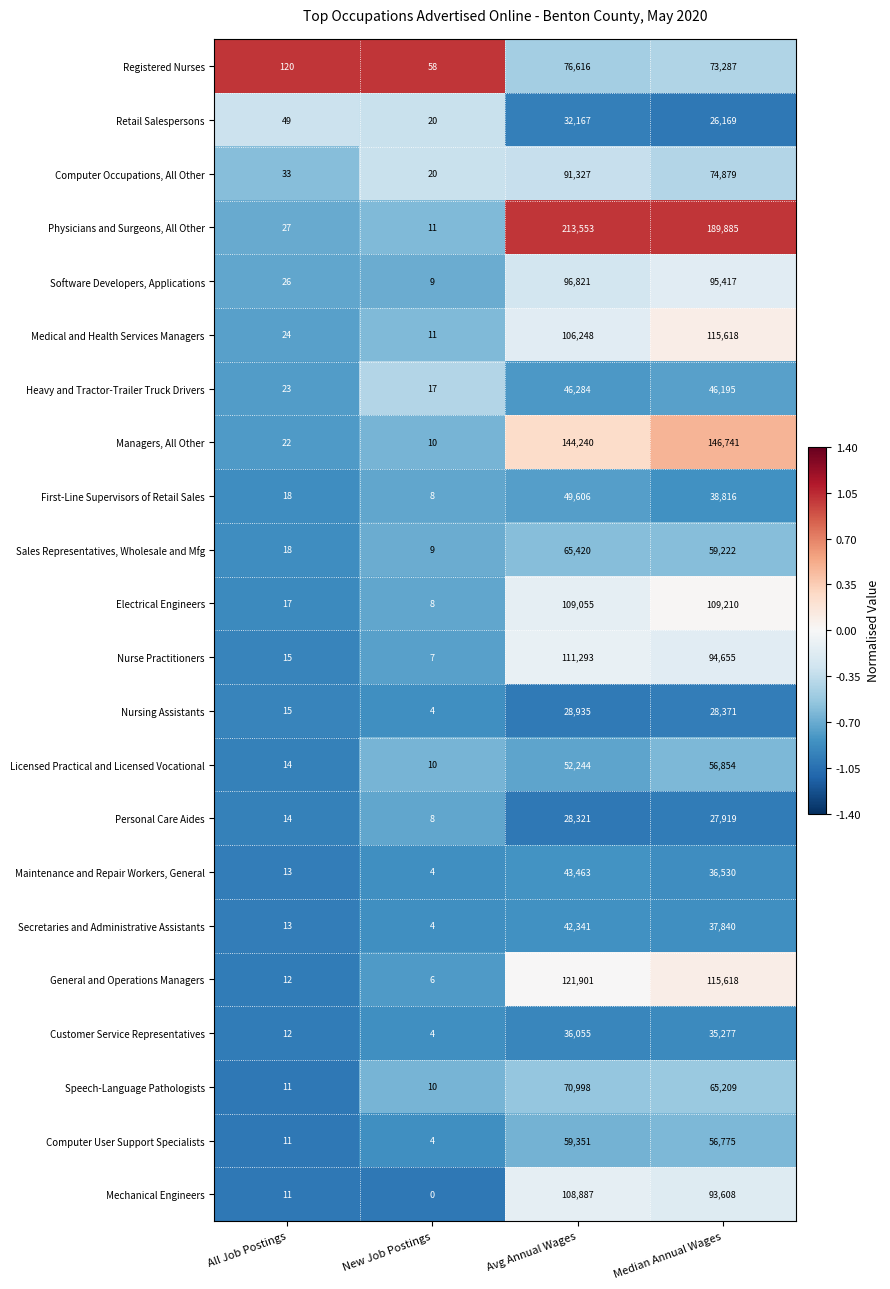

What is the difference between the maximum and minimum values in the Secretaries and Administrative Assistants series?

42337